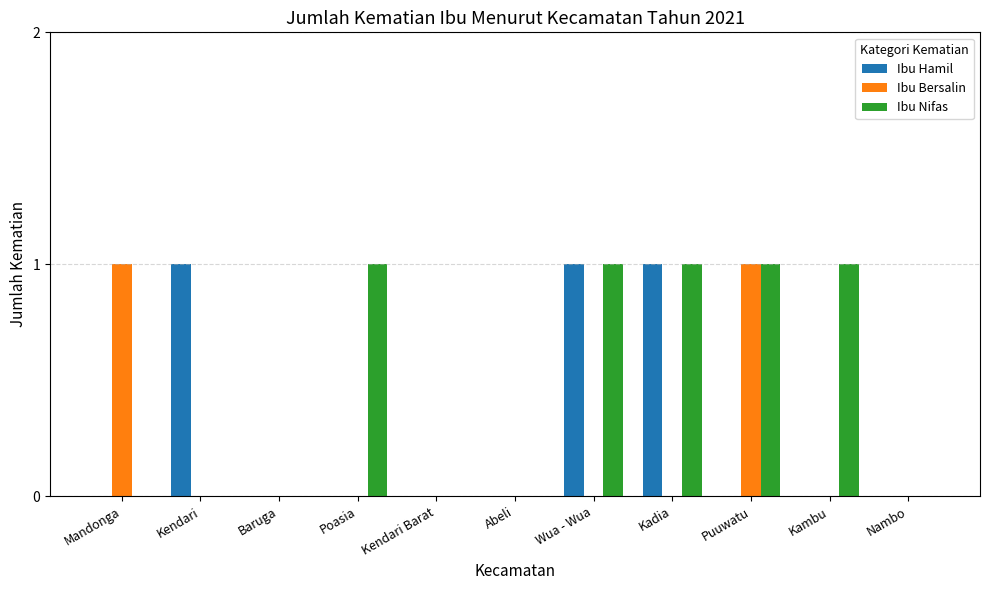

The value of Ibu Hamil at Kadia is 1. True or false?

True